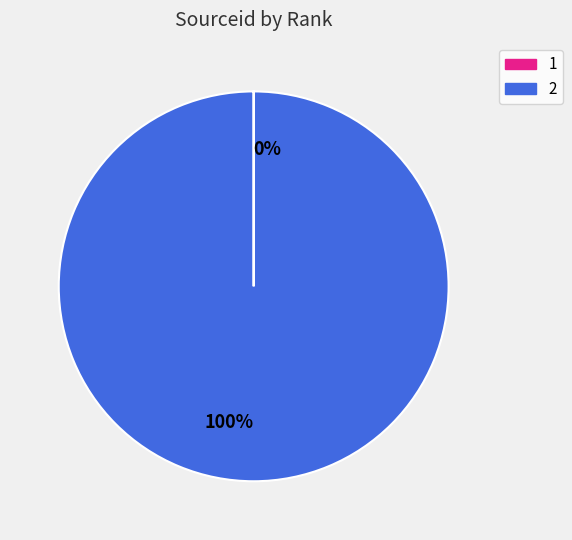

Does any single category account for the majority?

Yes